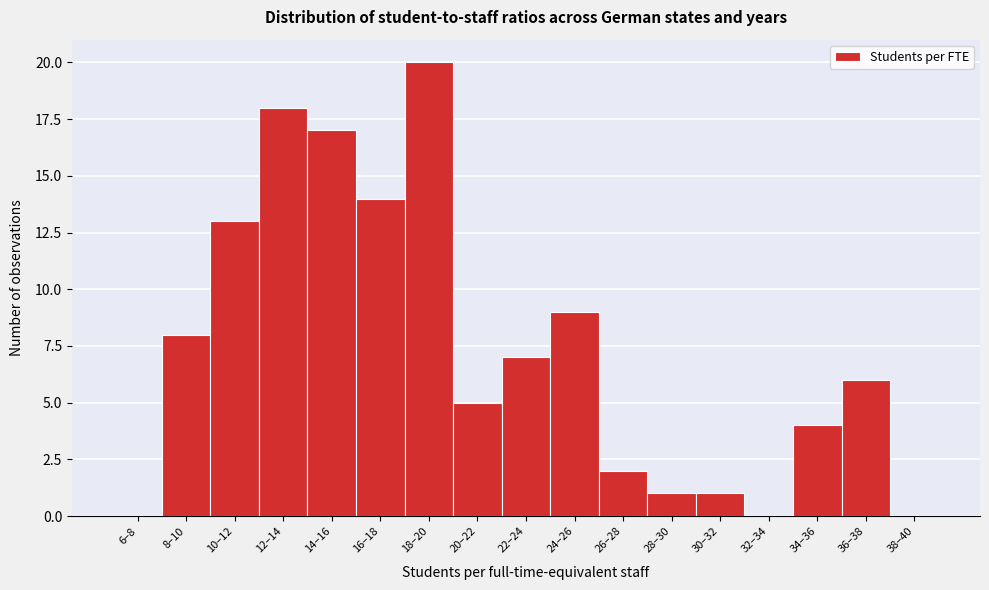

Reading left to right, list all the values displayed in this chart.

6–8=0	8–10=8	10–12=13	12–14=18	14–16=17	16–18=14	18–20=20	20–22=5	22–24=7	24–26=9	26–28=2	28–30=1	30–32=1	32–34=0	34–36=4	36–38=6	38–40=0